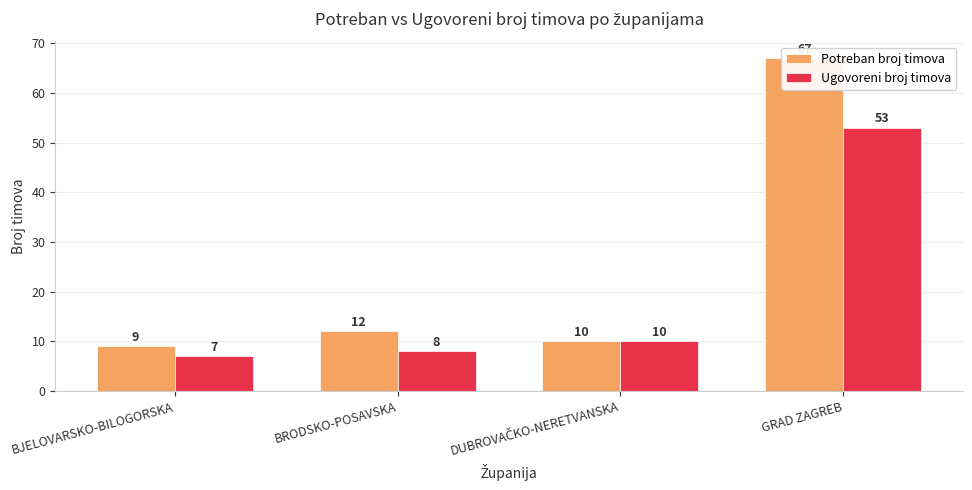

What is the spread (max minus min) of values at BJELOVARSKO-BILOGORSKA?

2